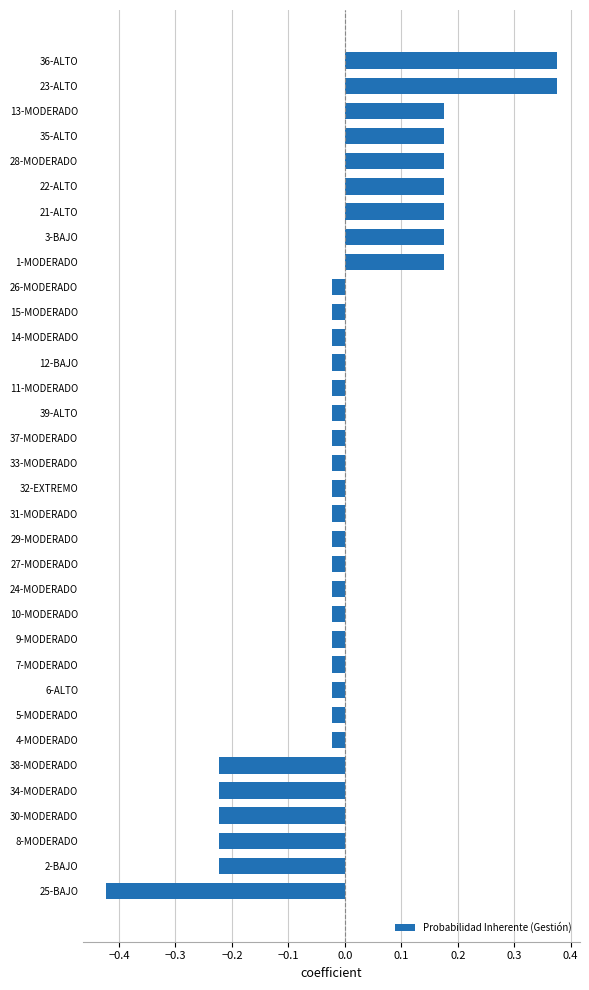

True or false: the data shows 0.1 at 1-MODERADO.

False